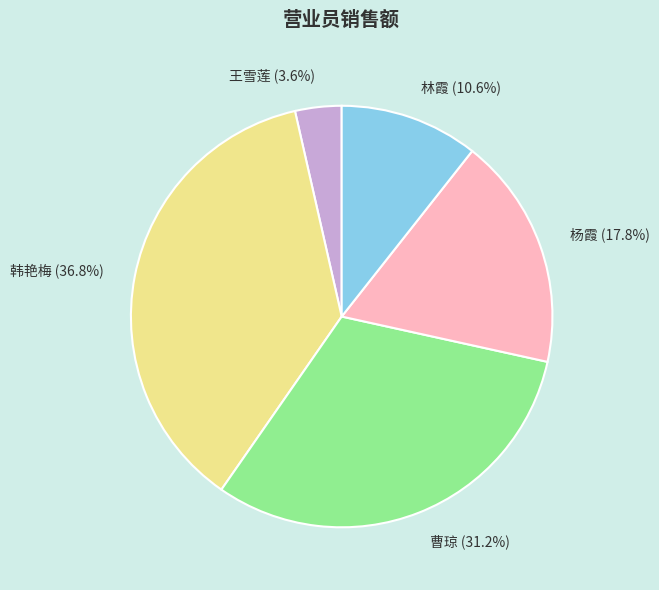

To the nearest percent, what portion does 王雪莲 represent?

4%